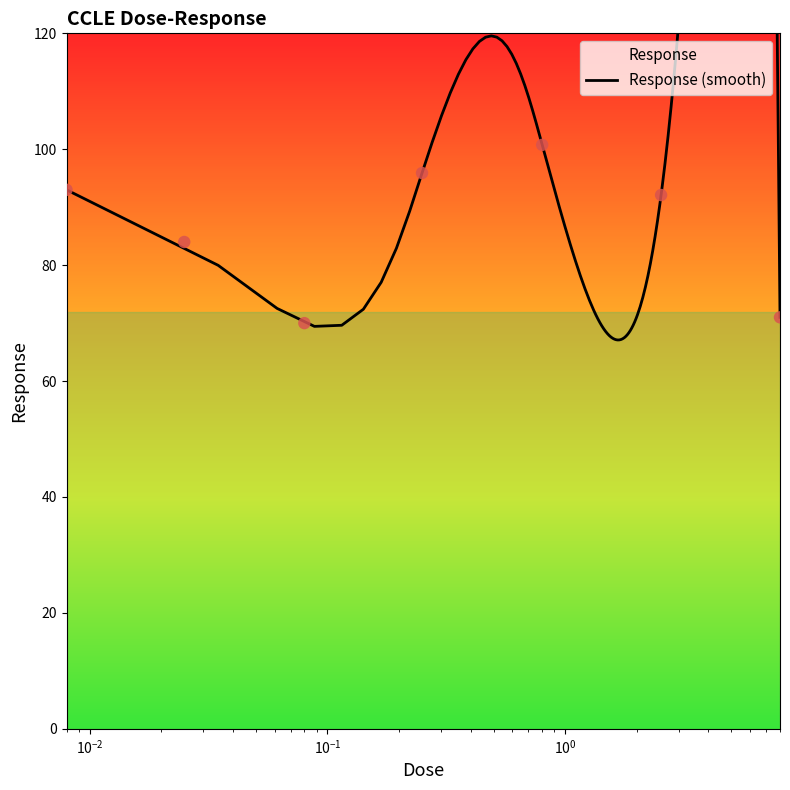

Between 0.008 and 0.025, which is larger?

0.008